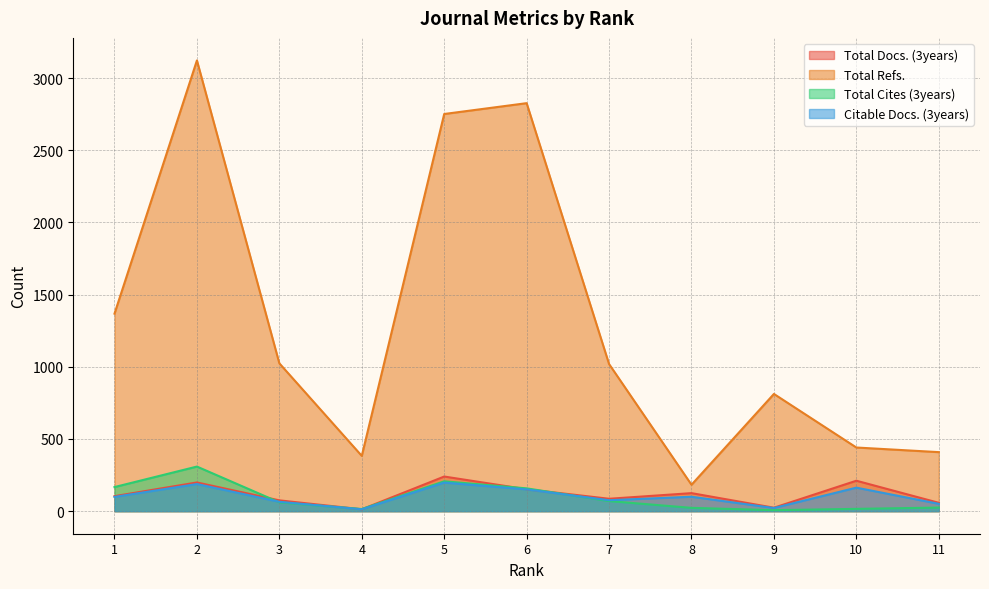

Reading left to right, extract all data points from this chart.

Total Docs. (3years): 1=104	2=199	3=75	4=13	5=240	6=152	7=86	8=125	9=24	10=211	11=58
Total Refs.: 1=1368	2=3122	3=1024	4=383	5=2751	6=2826	7=1019	8=183	9=812	10=441	11=409
Total Cites (3years): 1=167	2=309	3=61	4=15	5=207	6=158	7=70	8=23	9=7	10=16	11=25
Citable Docs. (3years): 1=99	2=188	3=65	4=13	5=198	6=151	7=76	8=100	9=22	10=163	11=51